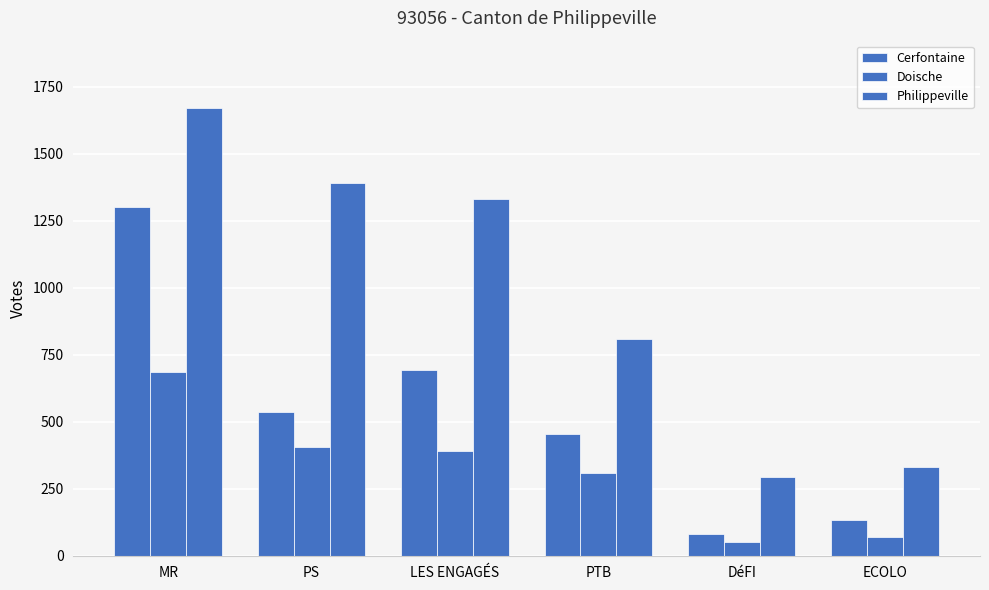

How many bars are there in each group?

3